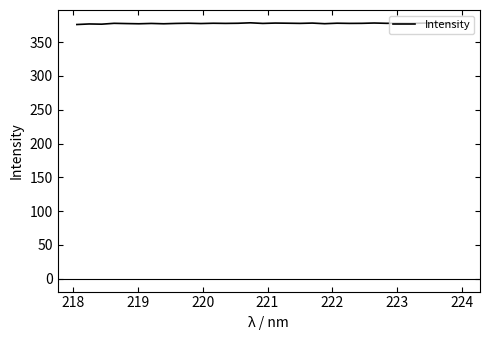

What is the maximum value shown in the chart?

378.5